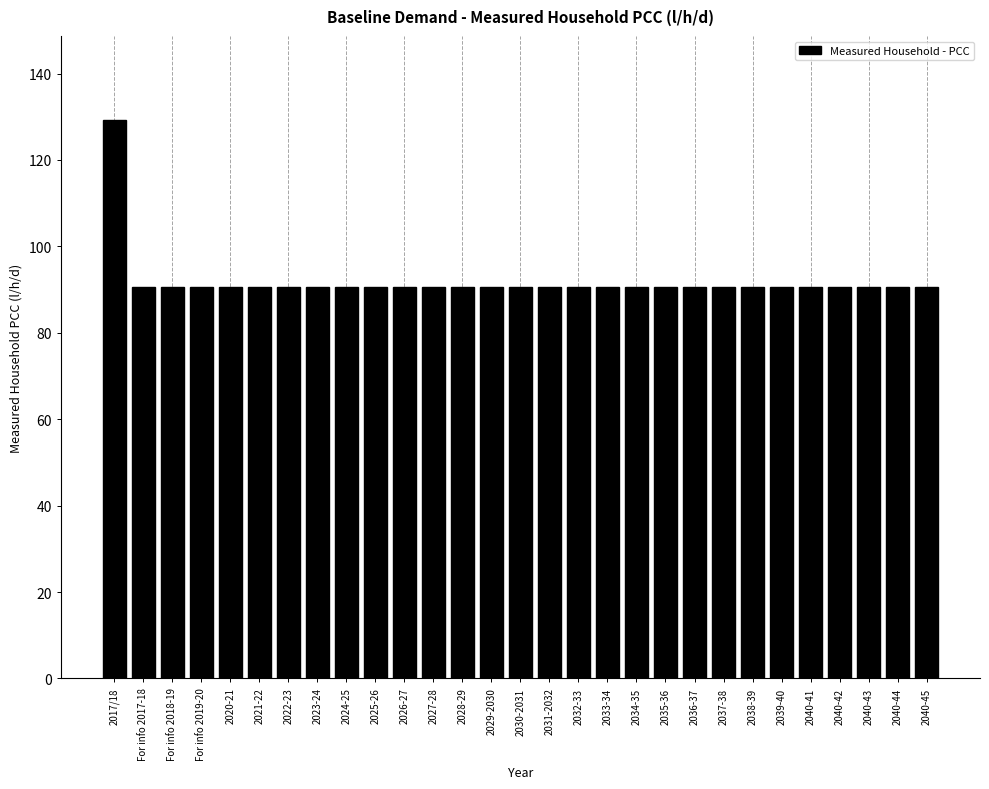

Reading right to left, what are all the values shown in this chart?

90.5	90.5	90.5	90.5	90.5	90.5	90.5	90.5	90.5	90.5	90.5	90.5	90.5	90.5	90.5	90.5	90.5	90.5	90.5	90.5	90.5	90.5	90.5	90.5	90.5	90.5	90.5	90.5	129.3